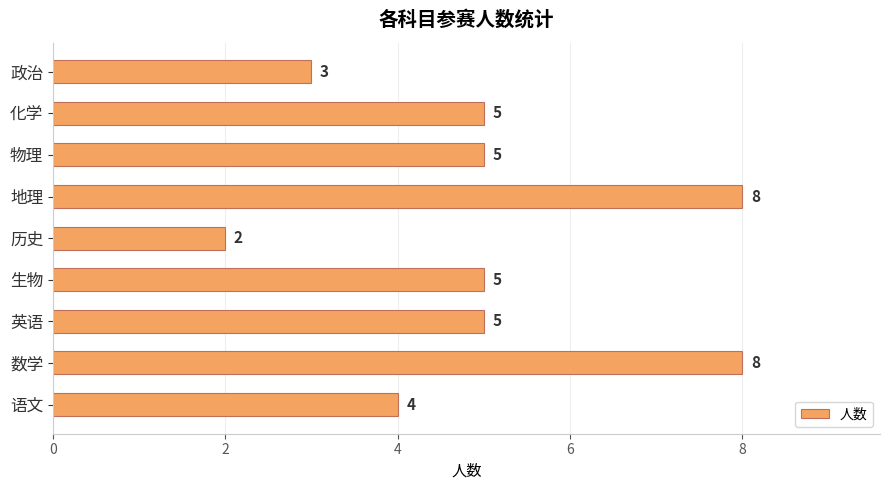

What is the average value?

5